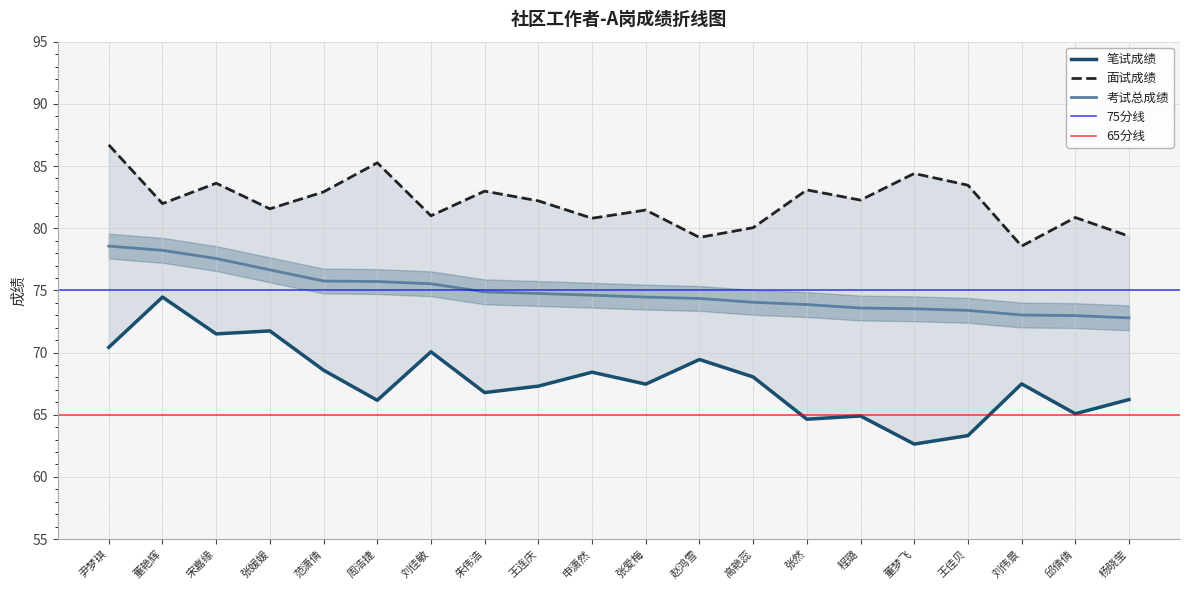

What is the highest value of the 面试成绩 series?

86.7